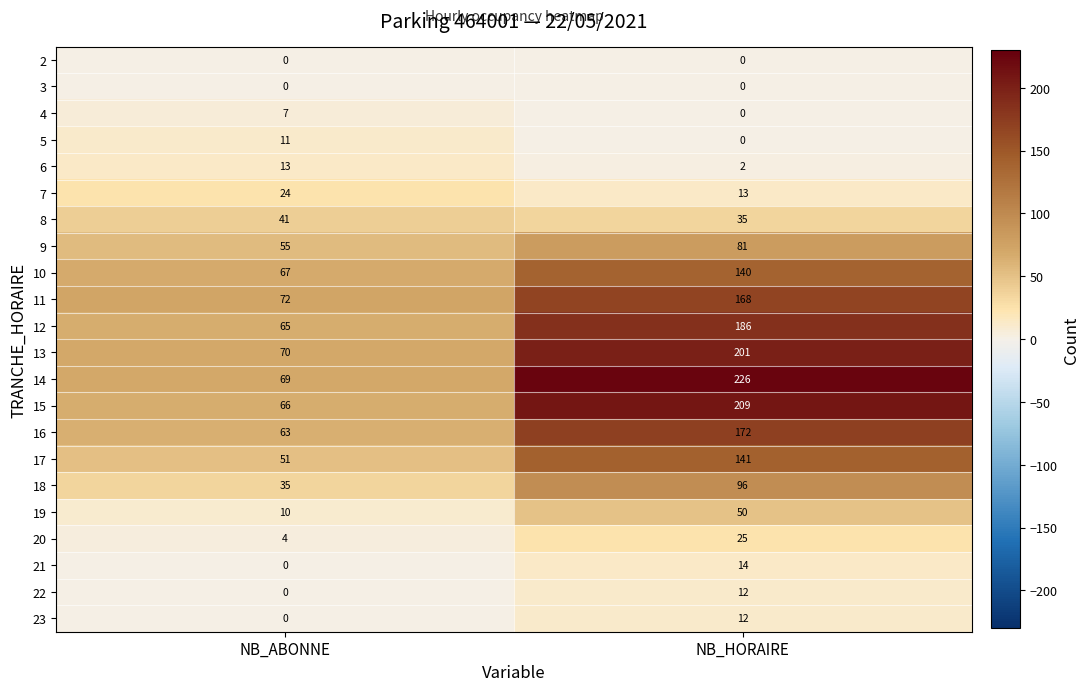

What is the sum of the 21 values at NB_ABONNE and NB_HORAIRE?

14